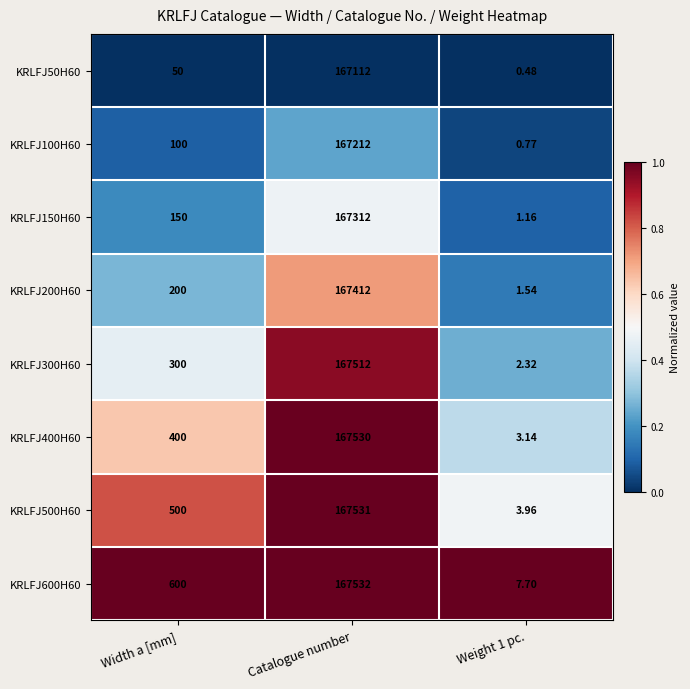

What is the maximum value shown in the chart?

167532.0